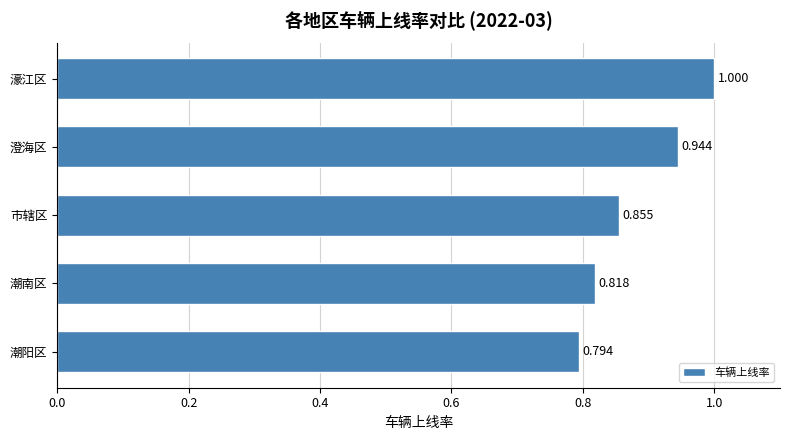

List the labels in order of value, largest first.

濠江区, 澄海区, 市辖区, 潮南区, 潮阳区